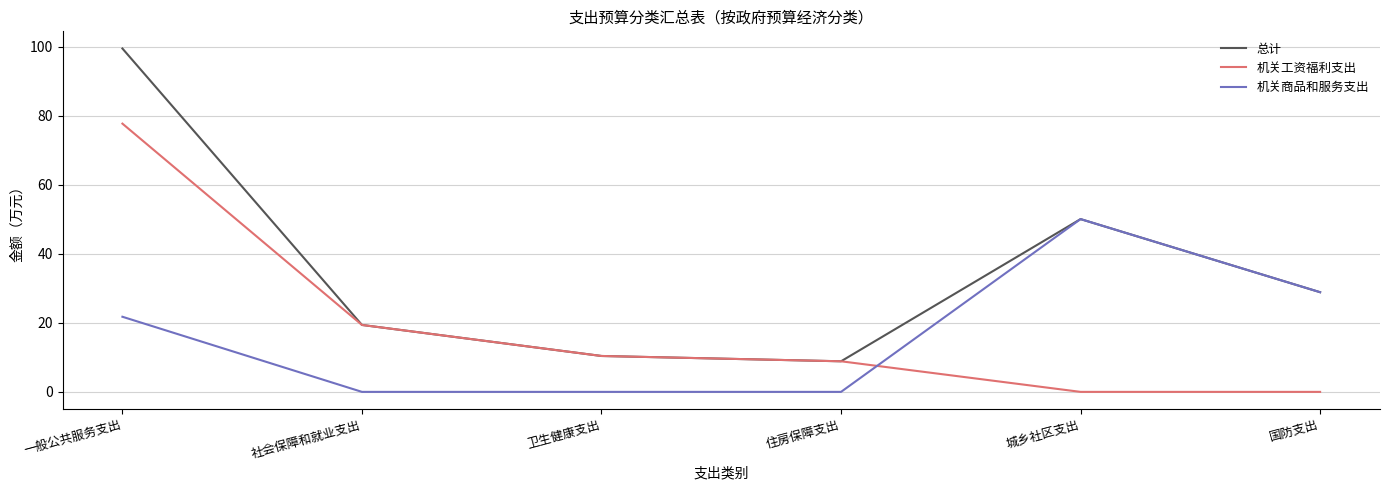

How many lines are shown in the chart?

3